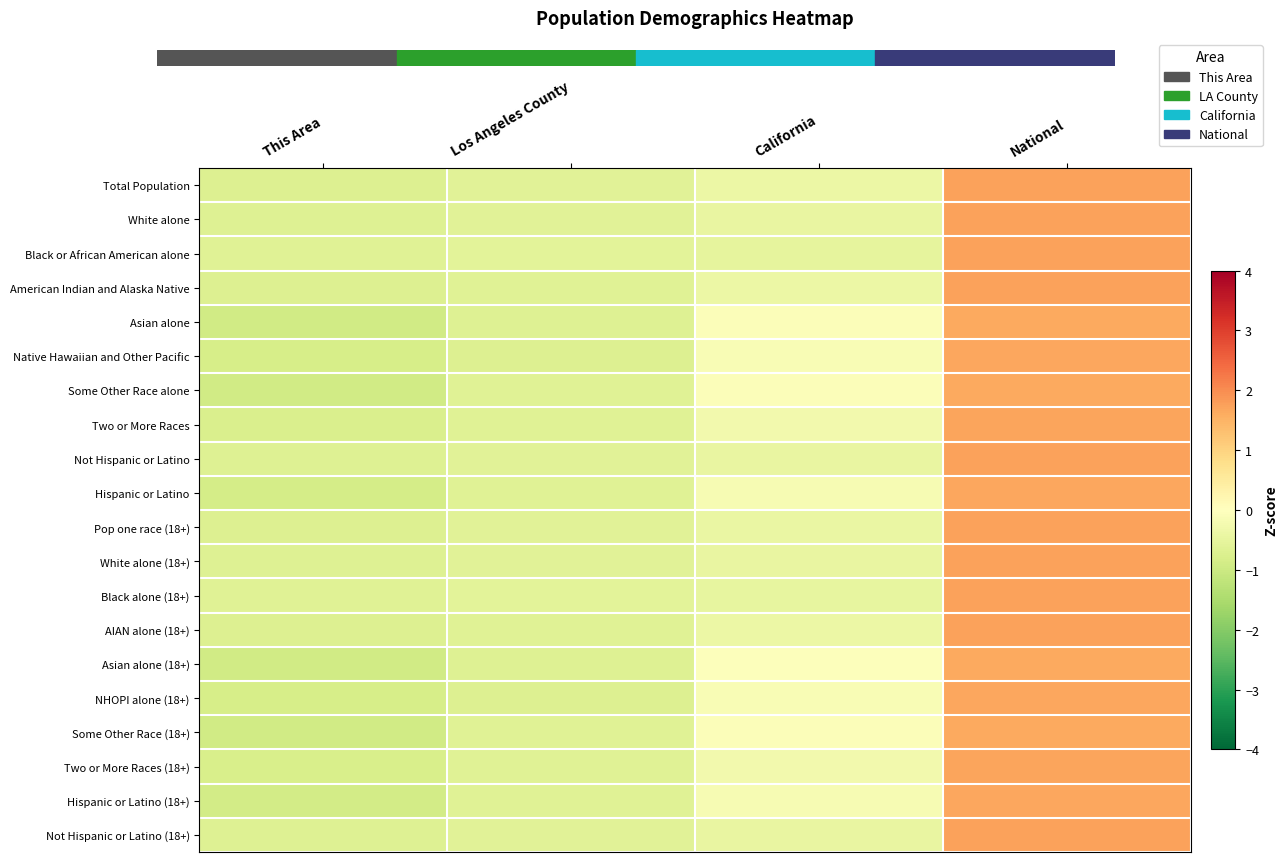

Which label corresponds to the largest value in the chart?

National